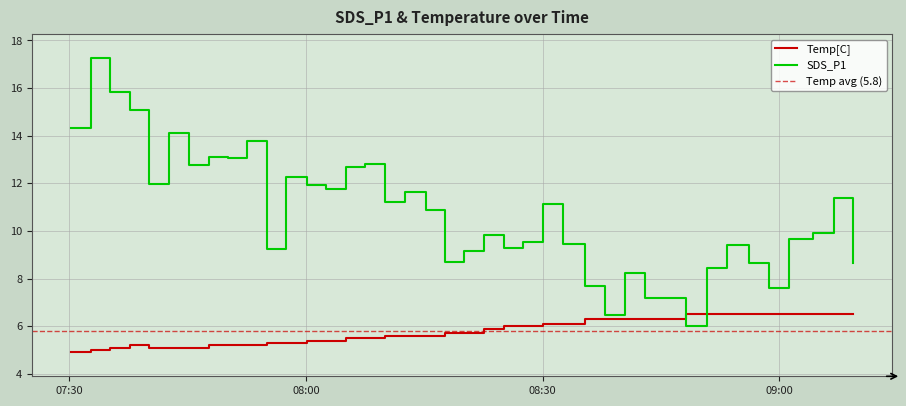

Which category has the lowest value across all series?

2020/12/12 07:30:14